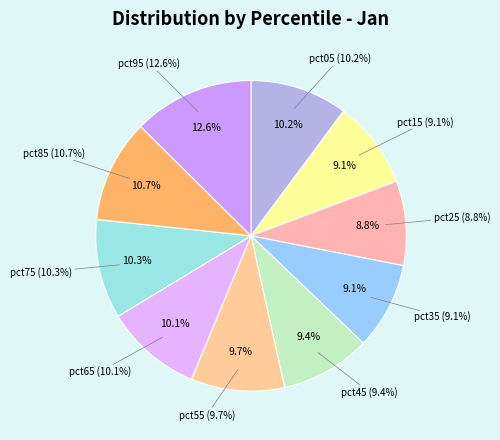

Which has a higher value, pct75 or pct05?

pct75